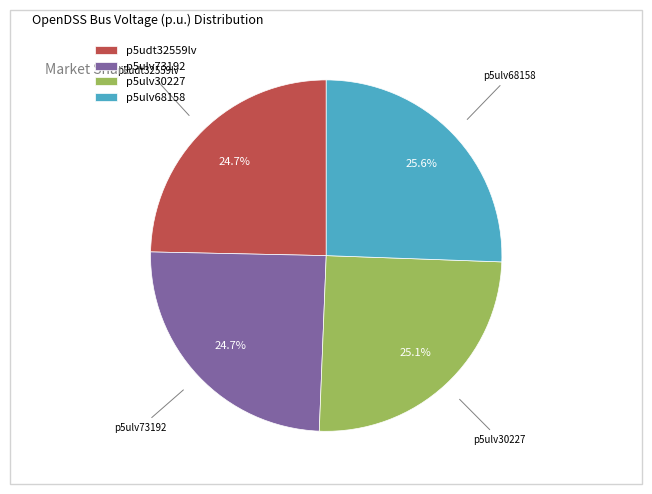

Is p5ulv30227 the majority of the pie?

No